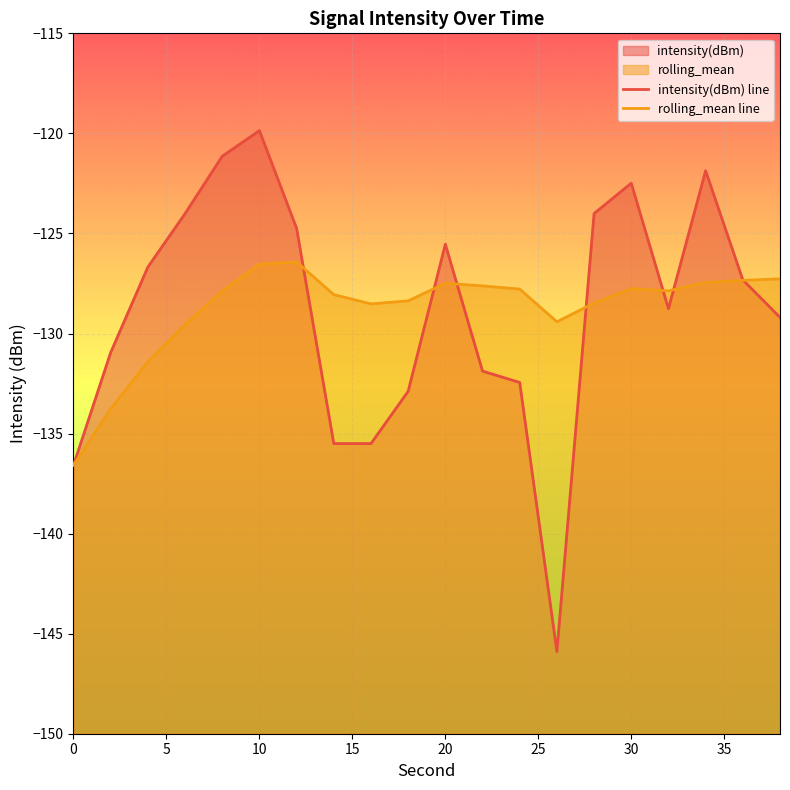

True or false: rolling_mean line and intensity(dBm) line cross at least once.

True